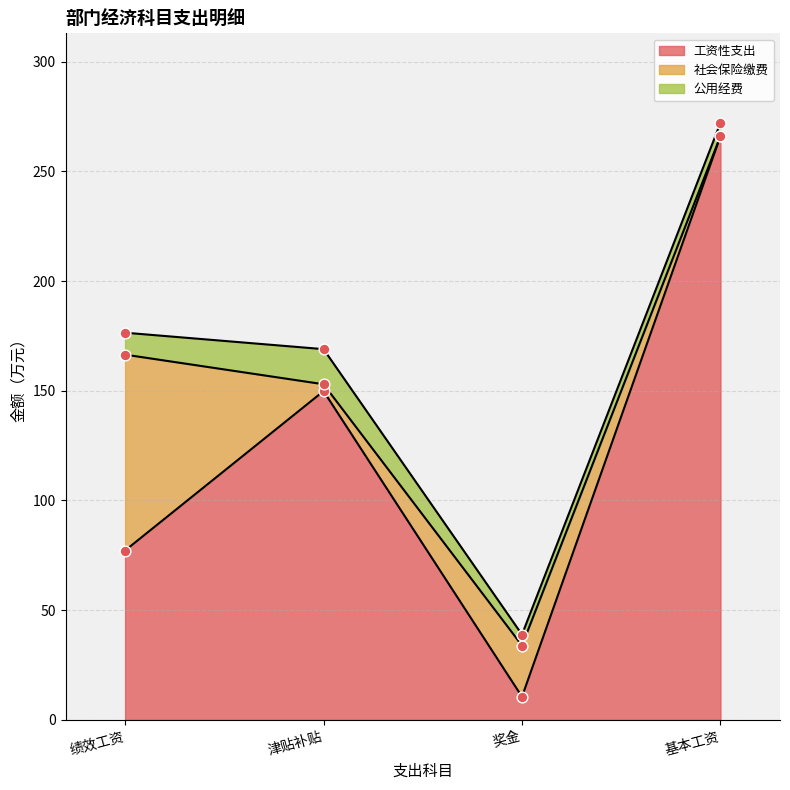

Which series has the largest total across all categories?

工资性支出